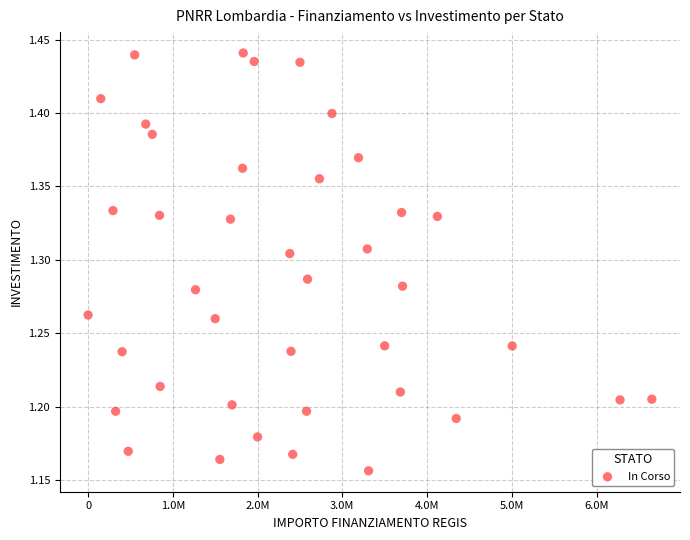

What is the range of Y values (max minus min)?

0.3